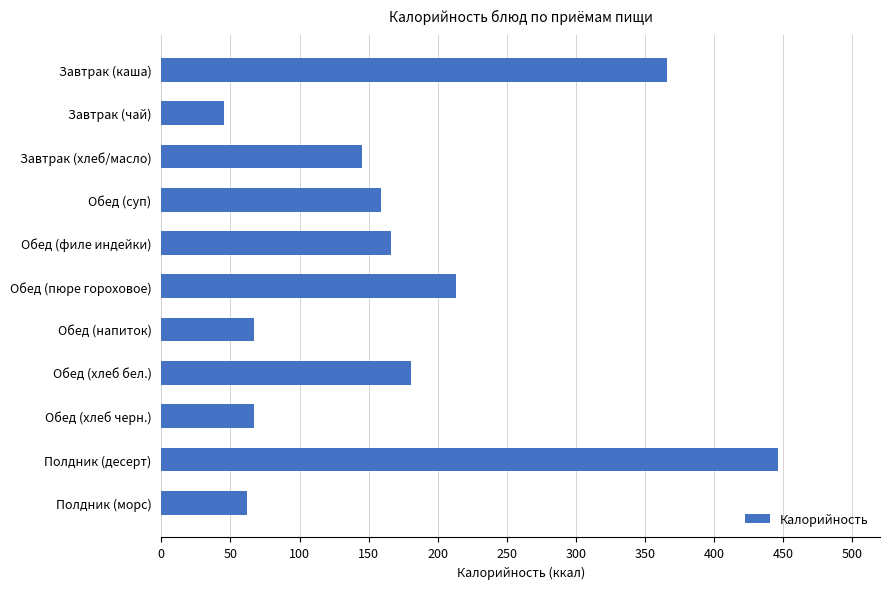

What is the label of the 8th bar from the top?

Обед (хлеб бел.)